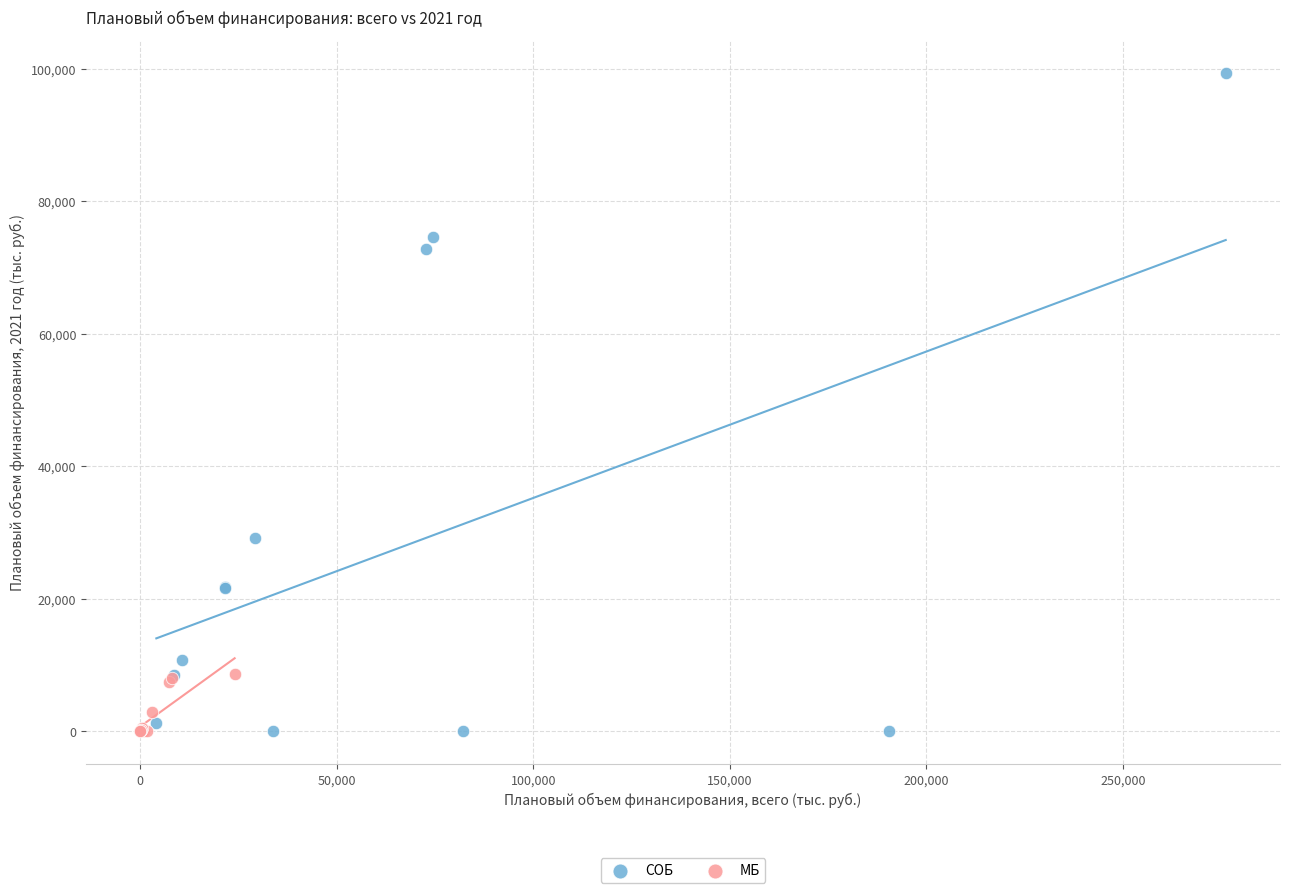

Which series has the largest Y range (max minus min)?

СОБ